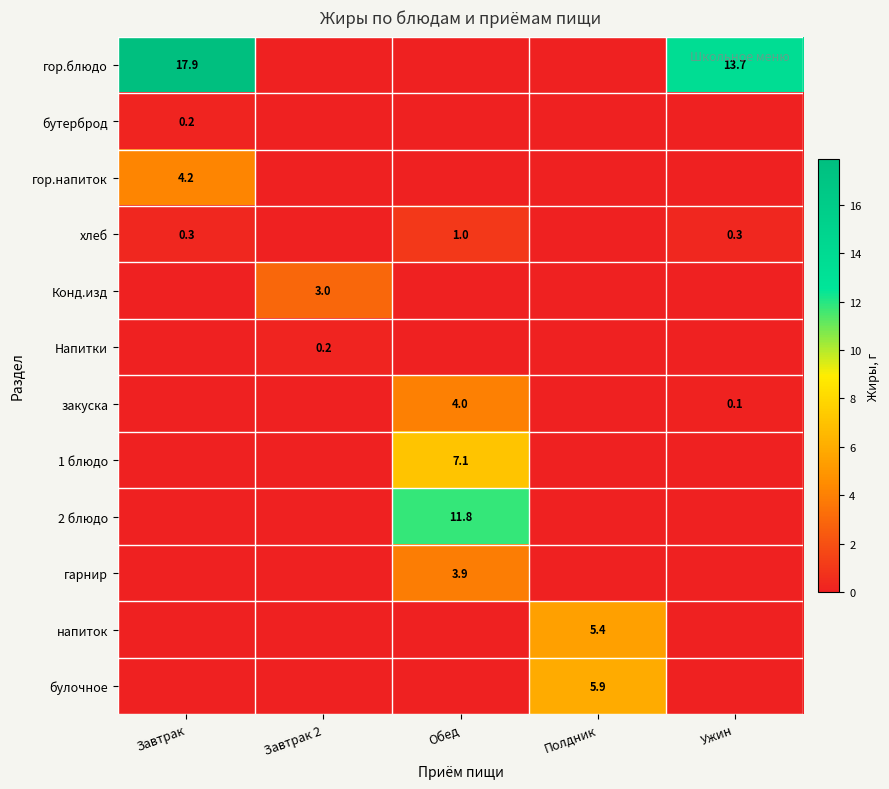

The value of Конд.изд at Завтрак 2 is 3.0. True or false?

True